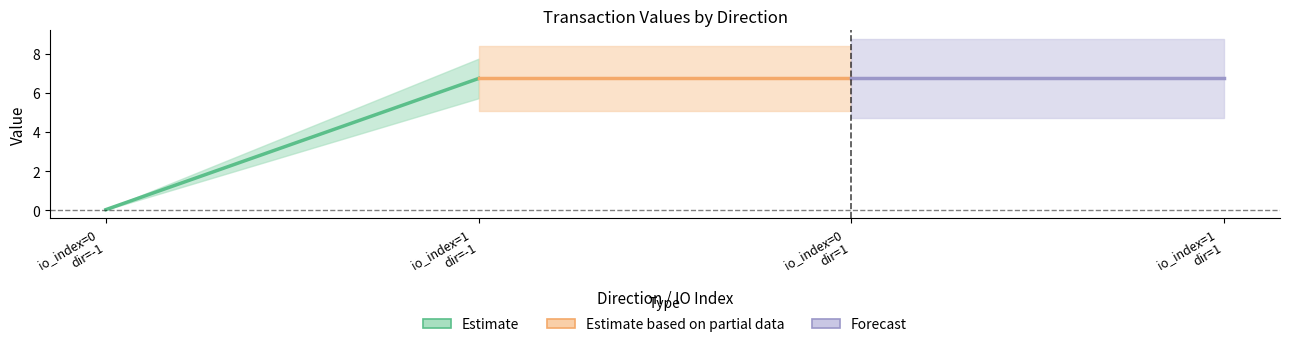

What is the label of the 1st point from the left?

io_index=0
dir=-1